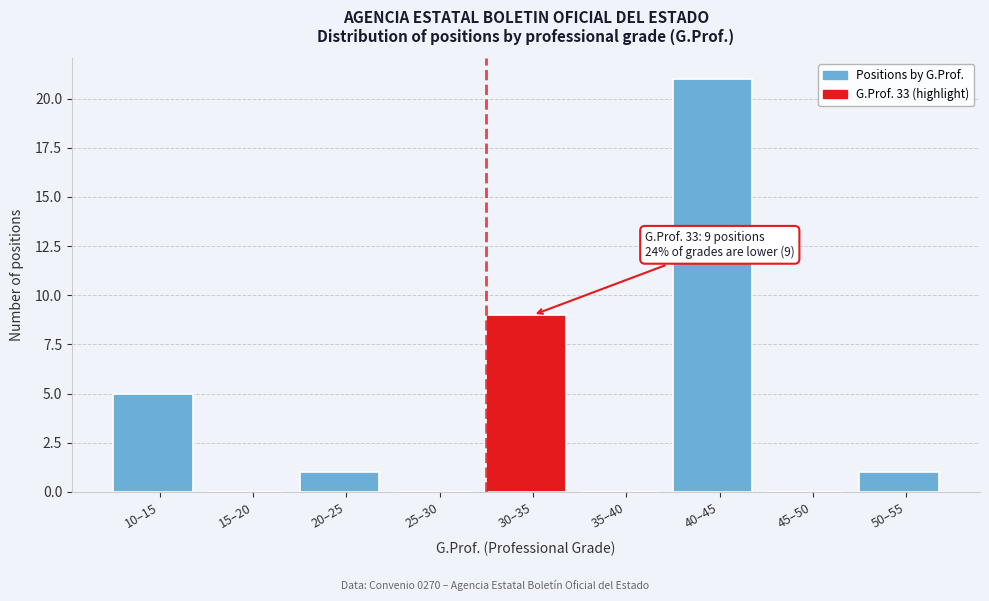

Reading left to right, list all the values displayed in this chart.

10–15=5	15–20=0	20–25=1	25–30=0	30–35=9	35–40=0	40–45=21	45–50=0	50–55=1